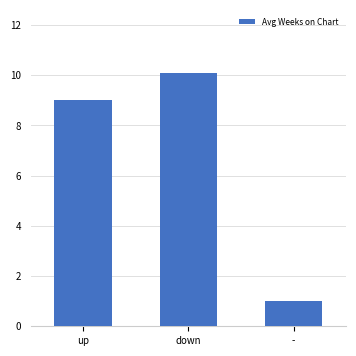

What value does the data have at down?

10.1